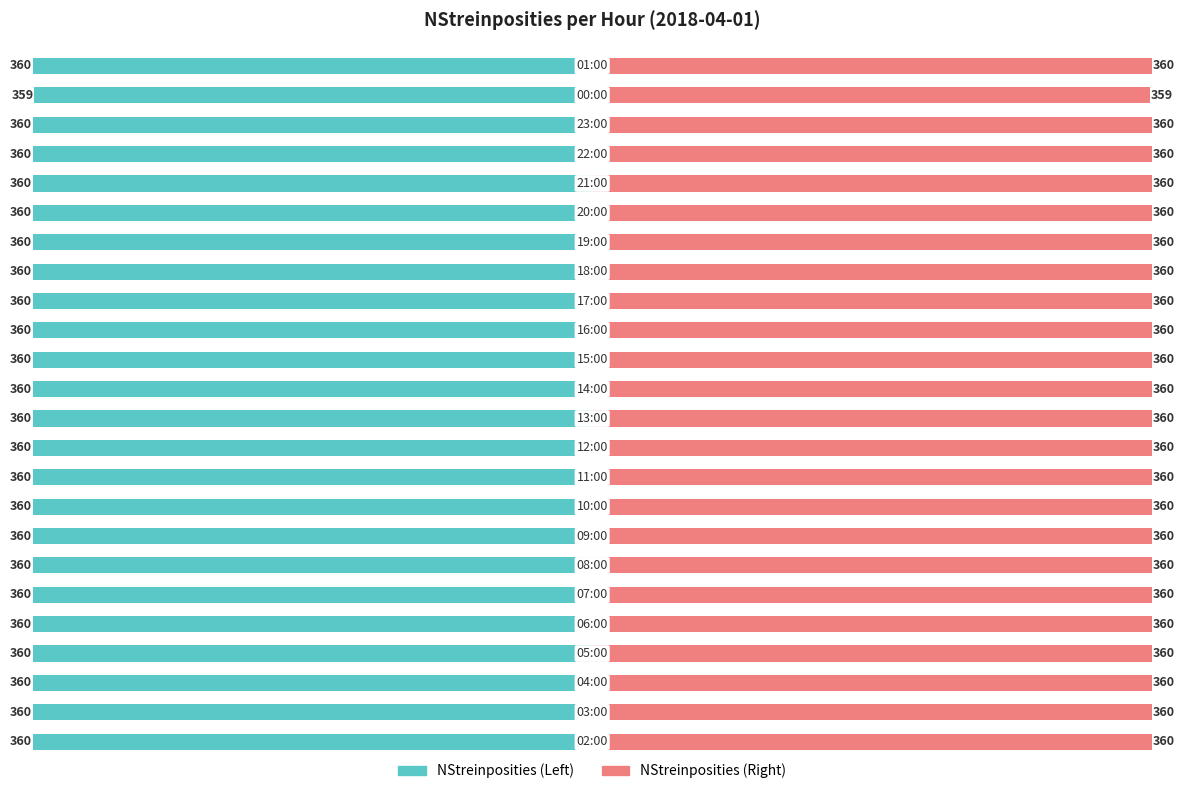

Are the bars grouped side by side (vs. stacked)?

Yes